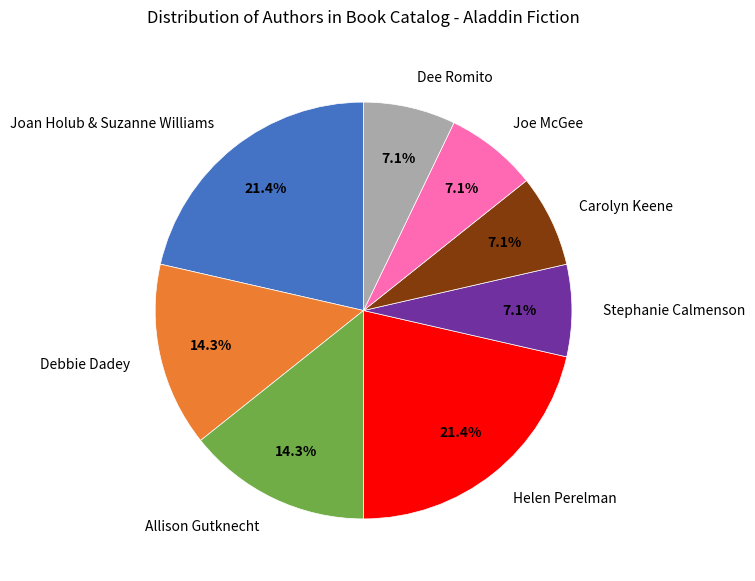

Is it true that Stephanie Calmenson is 7% of the pie?

True